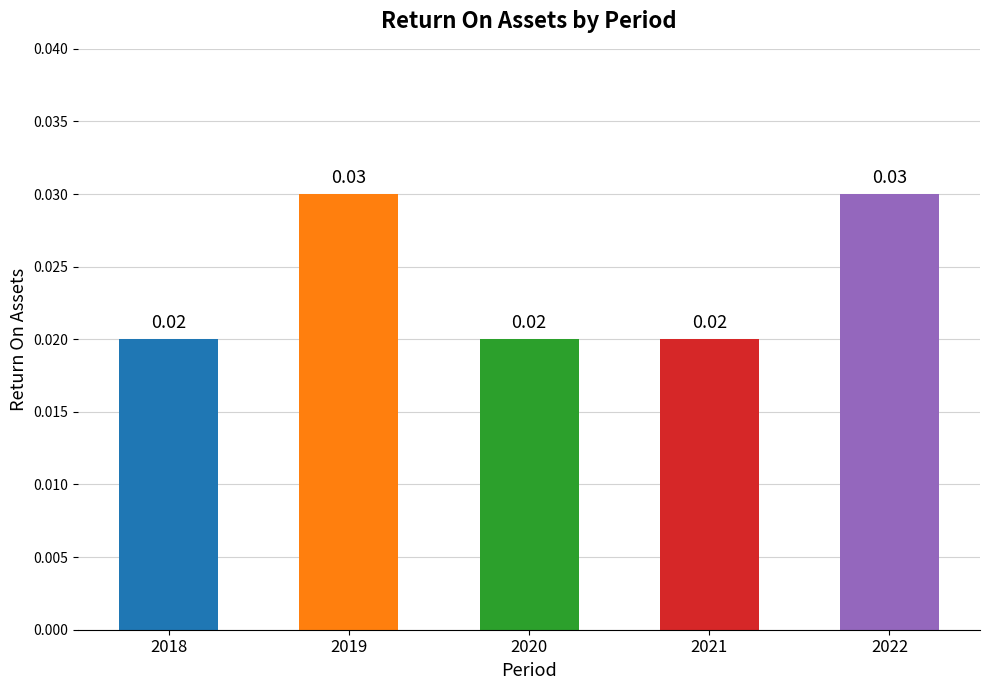

Between 2021 and 2019, which is larger?

2019